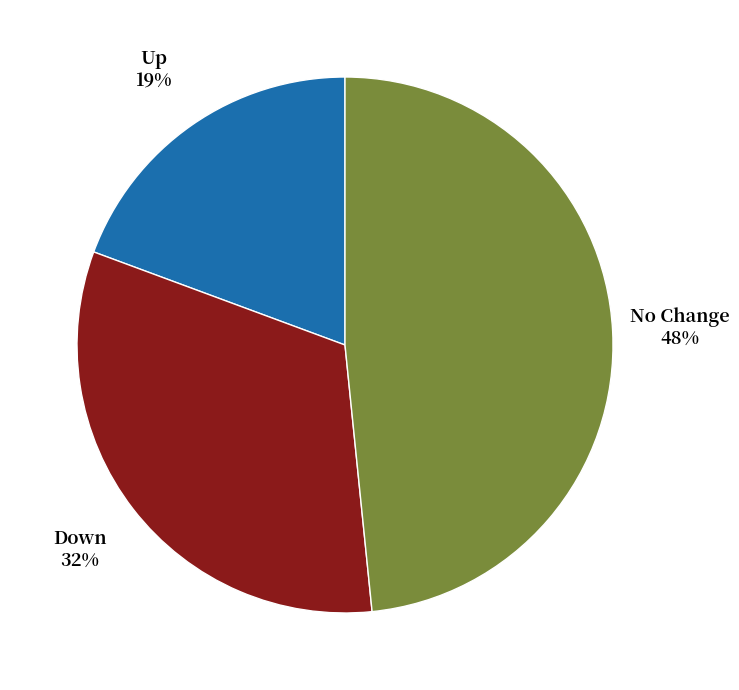

To the nearest percent, what percentage of the pie is Up?

19%